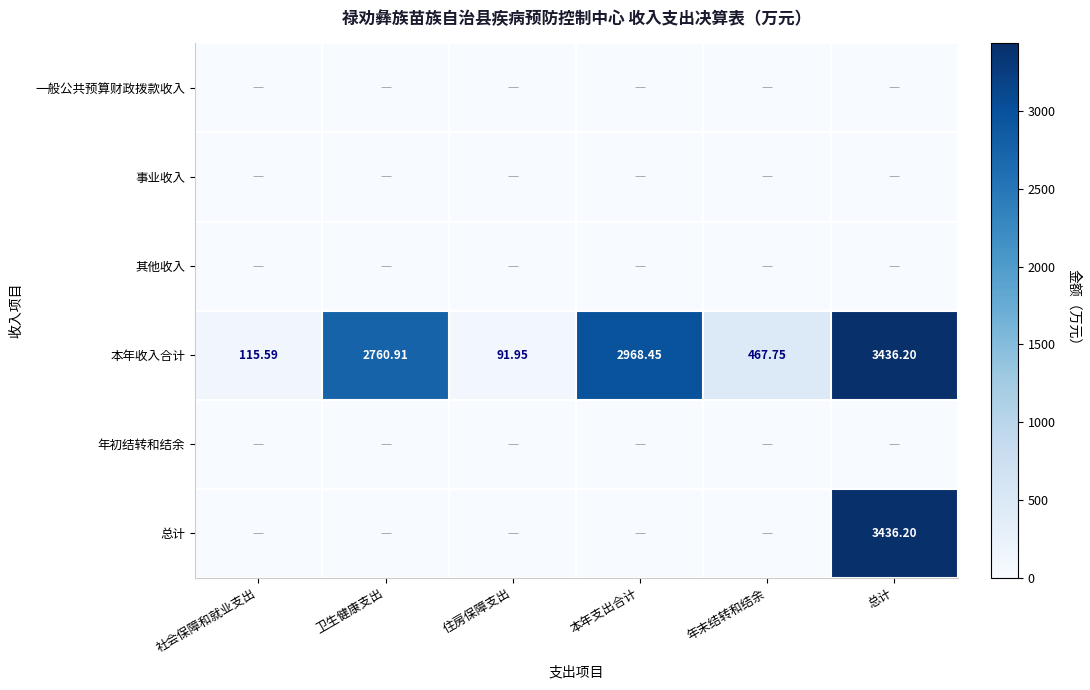

At which category is the sum across all series the highest?

总计